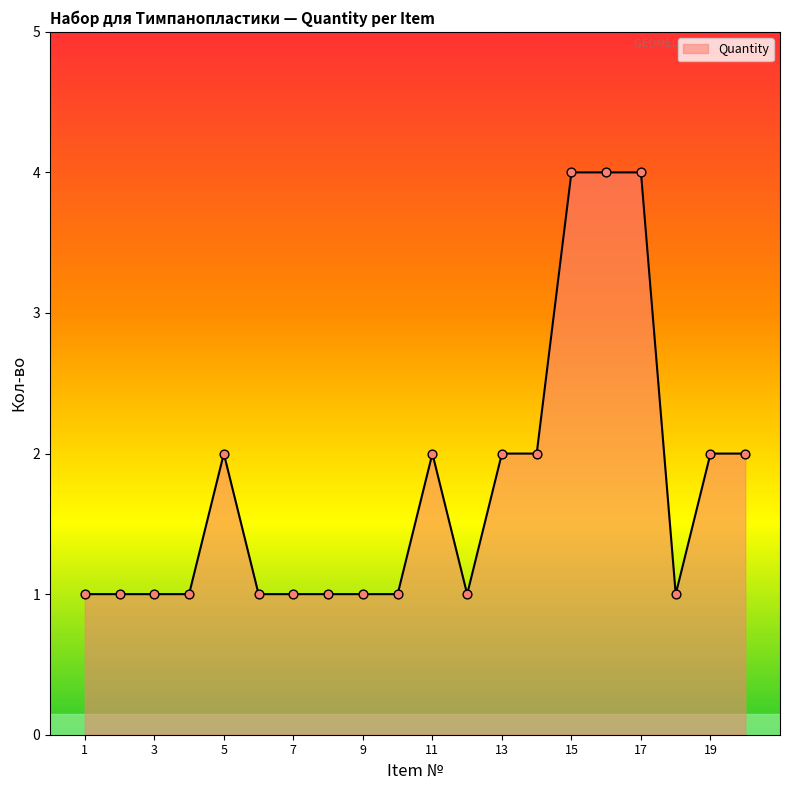

What is the difference between the maximum and minimum values?

3